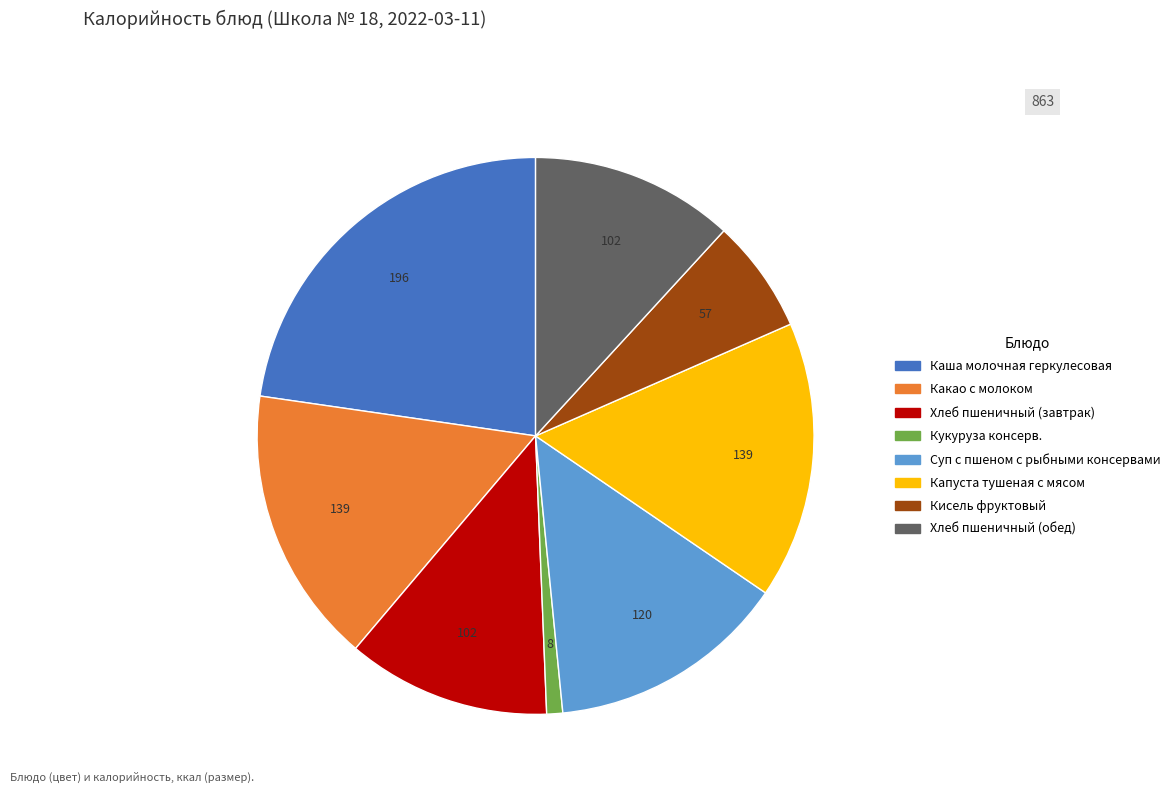

Is there any slice that represents more than half of the pie?

No